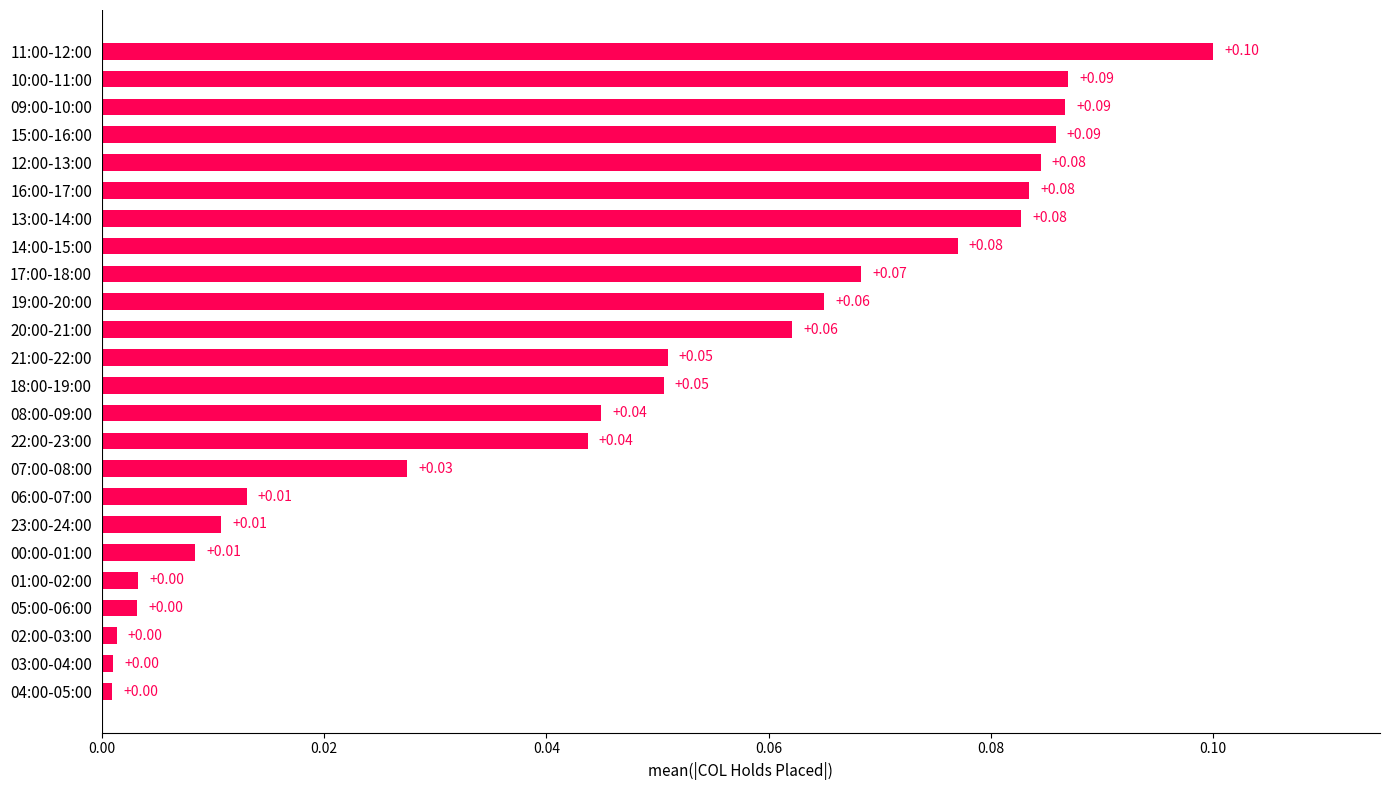

Does the chart contain stacked bars?

No